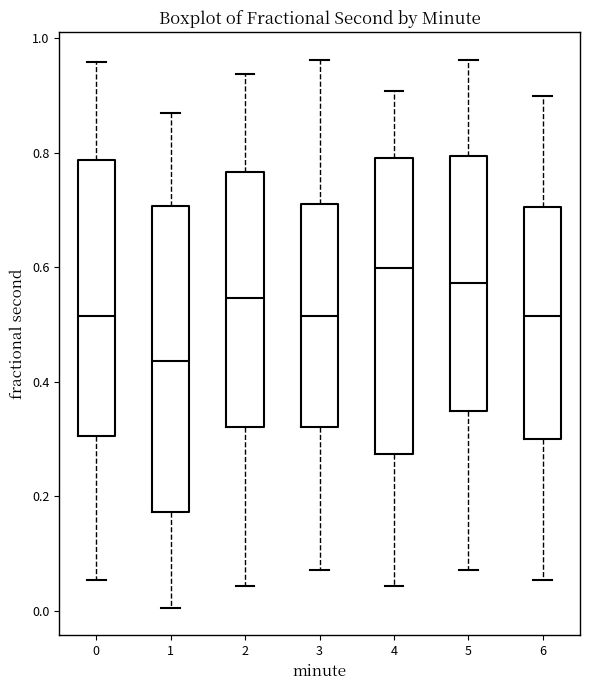

Reading left to right, transcribe this box plot: for each box, give where its median line is, the range the box spans, and where its two whiskers end, as read against the y-axis. The values are not printed on the chart, so give them approximately, as read against the axis.

0: median 0.52, box 0.30 to 0.78, whiskers 0.06 to 0.96
1: median 0.44, box 0.18 to 0.70, whiskers 0.00 to 0.86
2: median 0.54, box 0.32 to 0.76, whiskers 0.04 to 0.94
3: median 0.52, box 0.32 to 0.72, whiskers 0.08 to 0.96
4: median 0.60, box 0.28 to 0.80, whiskers 0.04 to 0.90
5: median 0.58, box 0.34 to 0.80, whiskers 0.08 to 0.96
6: median 0.52, box 0.30 to 0.70, whiskers 0.06 to 0.90